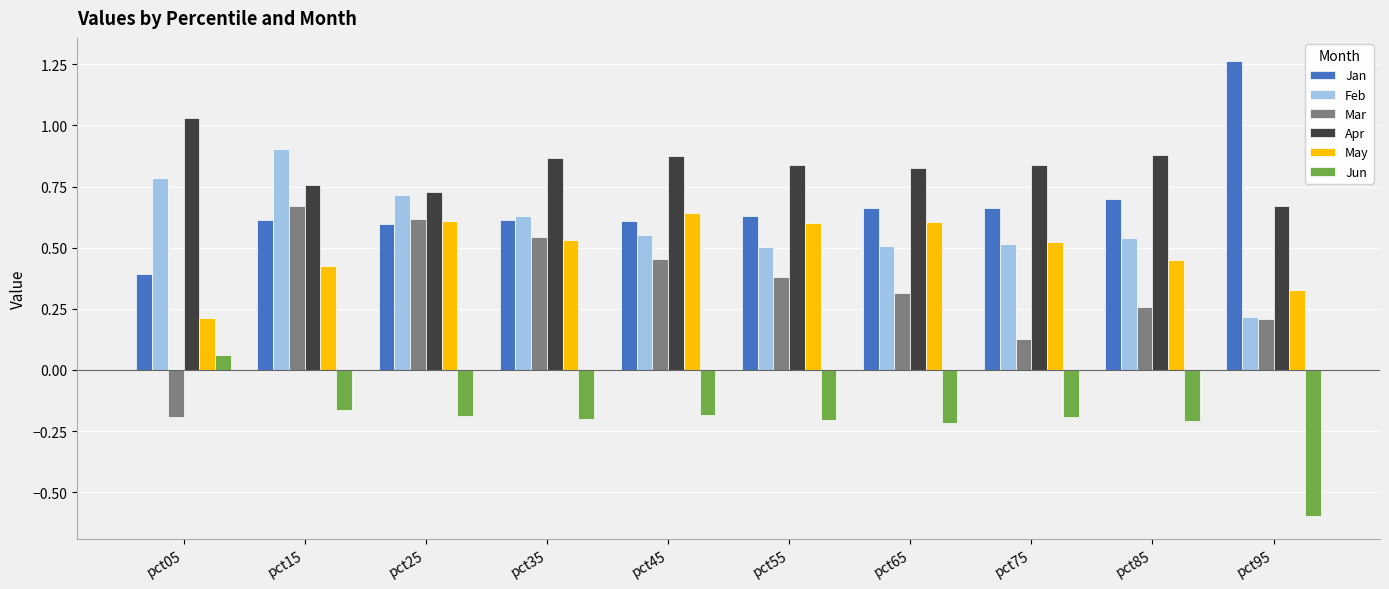

At which label does Jun reach its peak?

pct05